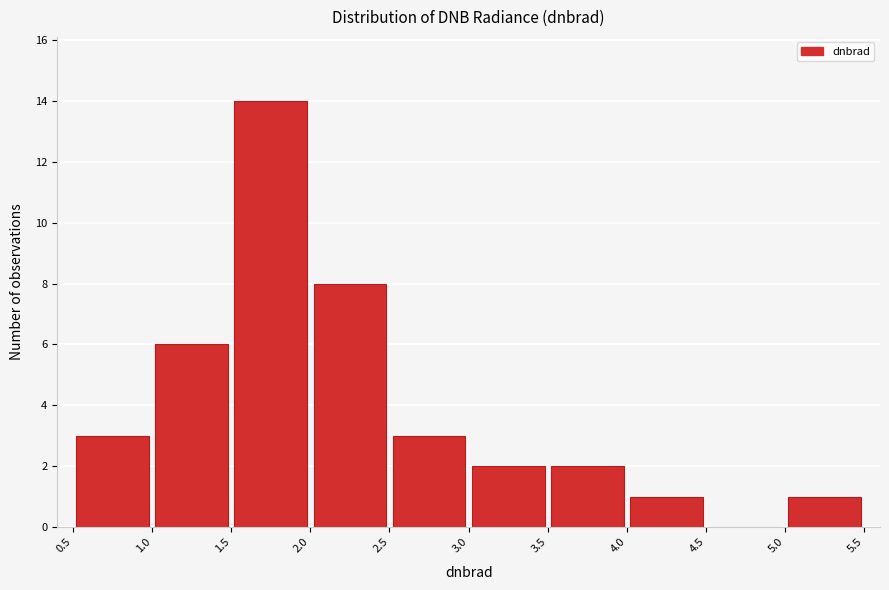

Reading left to right, list every bar in this chart as the range it spans on the x-axis followed by its height. The values are not printed on the chart, so give them approximately, as read against the axis.

0.5 to 1.0: 3
1.0 to 1.5: 6
1.5 to 2.0: 14
2.0 to 2.5: 8
2.5 to 3.0: 3
3.0 to 3.5: 2
3.5 to 4.0: 2
4.0 to 4.5: 1
4.5 to 5.0: 0
5.0 to 5.5: 1